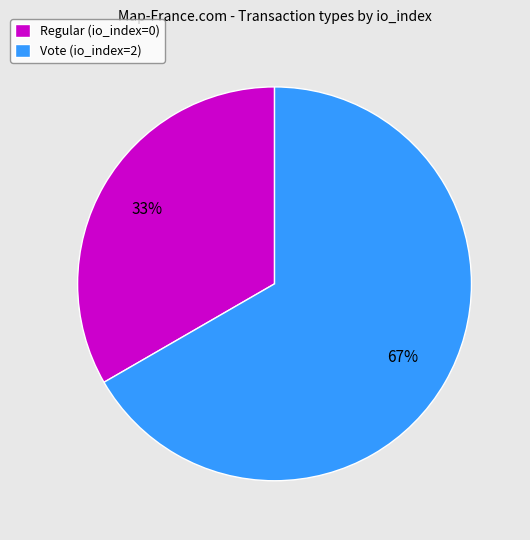

Which slice is the smallest?

Regular (io_index=0)